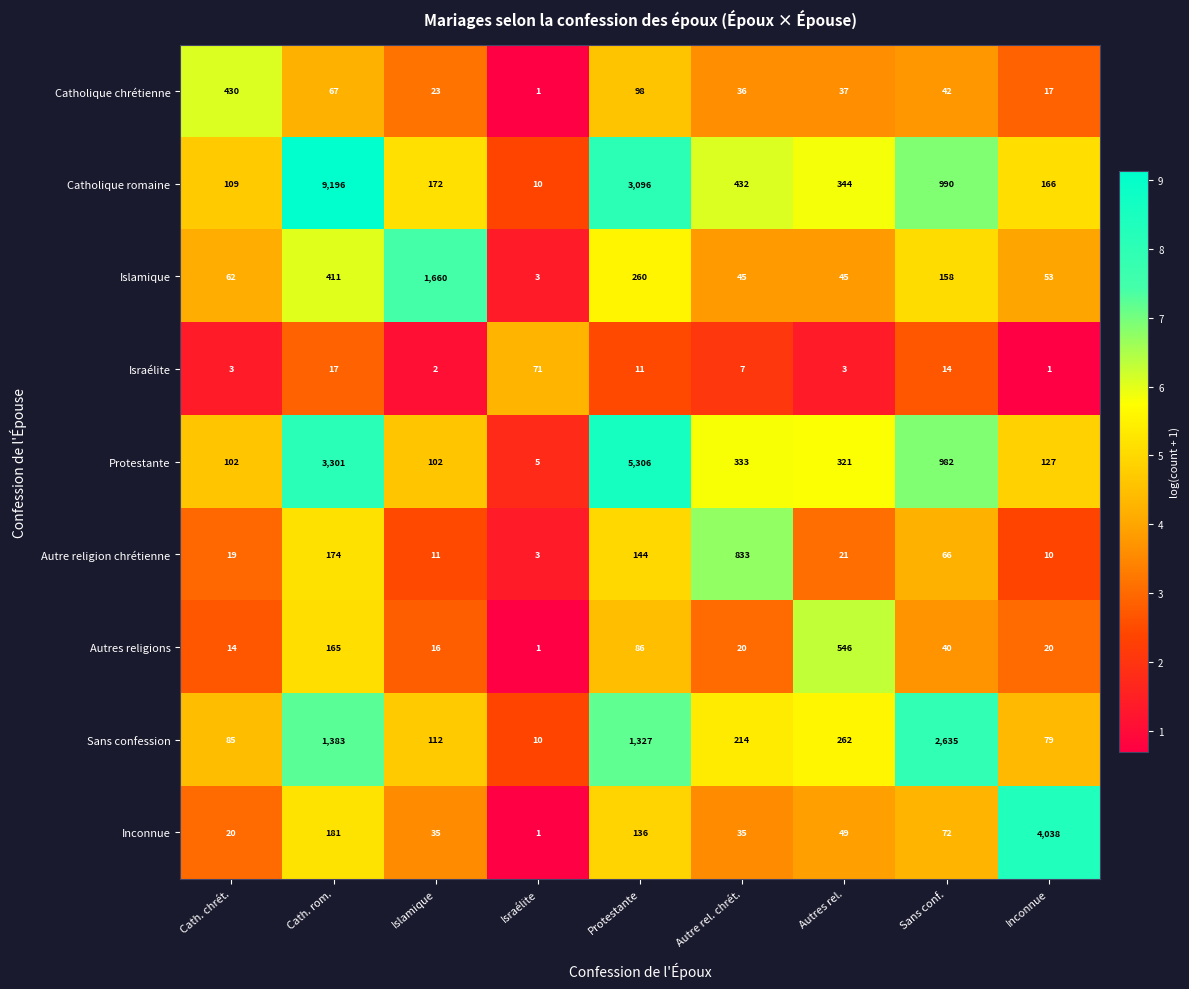

What is the difference between the maximum and minimum values in the Autres religions series?

545